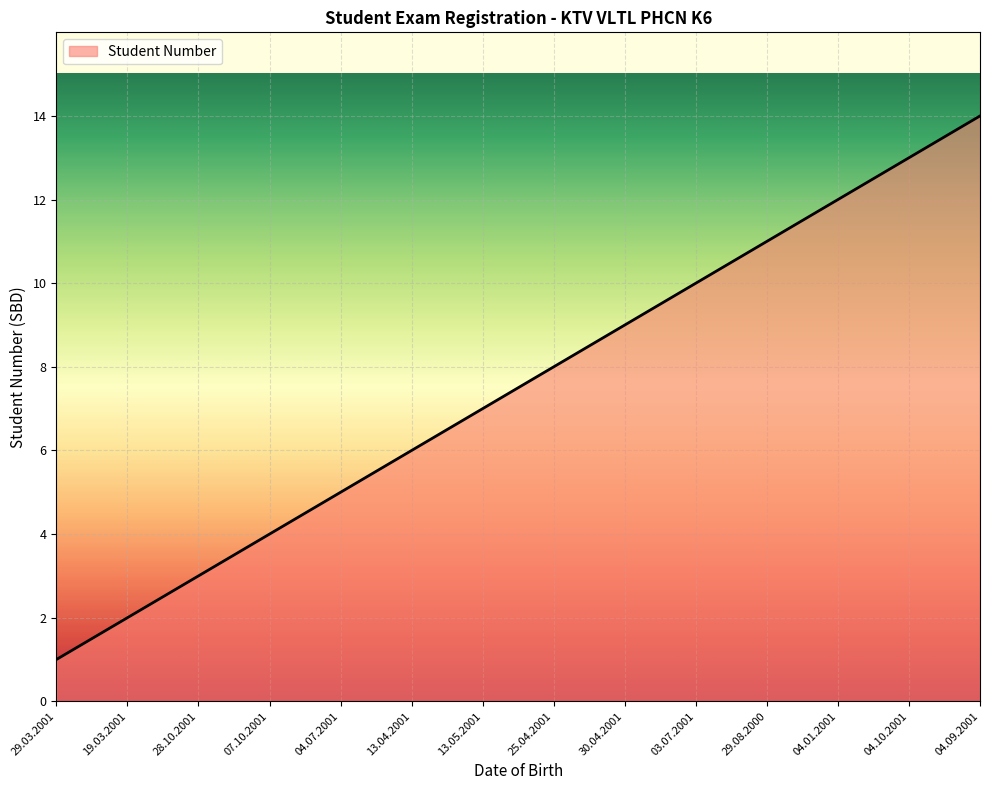

Is it true that the value at 29.03.2001 is 0?

False